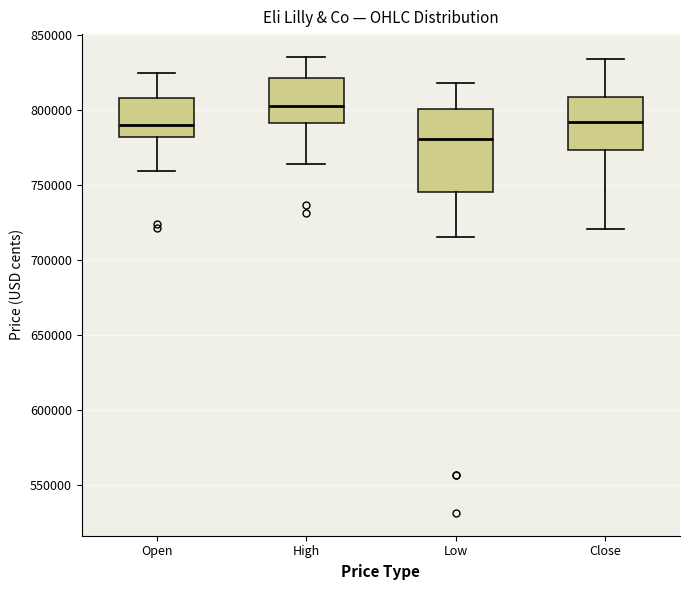

Where does the upper whisker of the box for Open end on the y-axis? The values are not printed on the chart, so give them approximately, as read against the axis.

825000